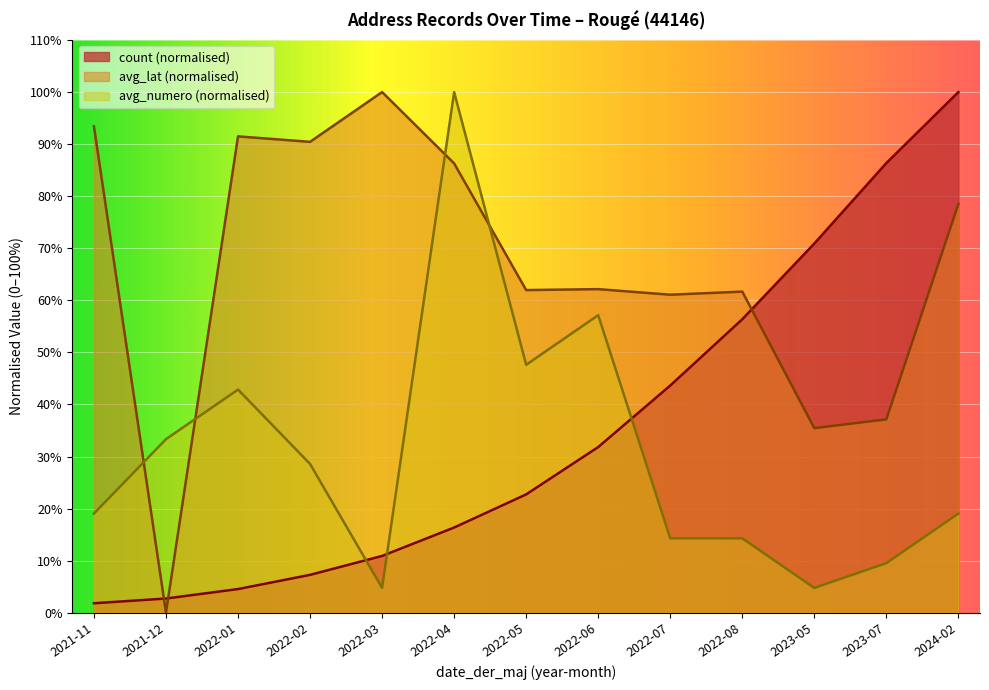

What is the total value across all series at 2023-05?

111.1